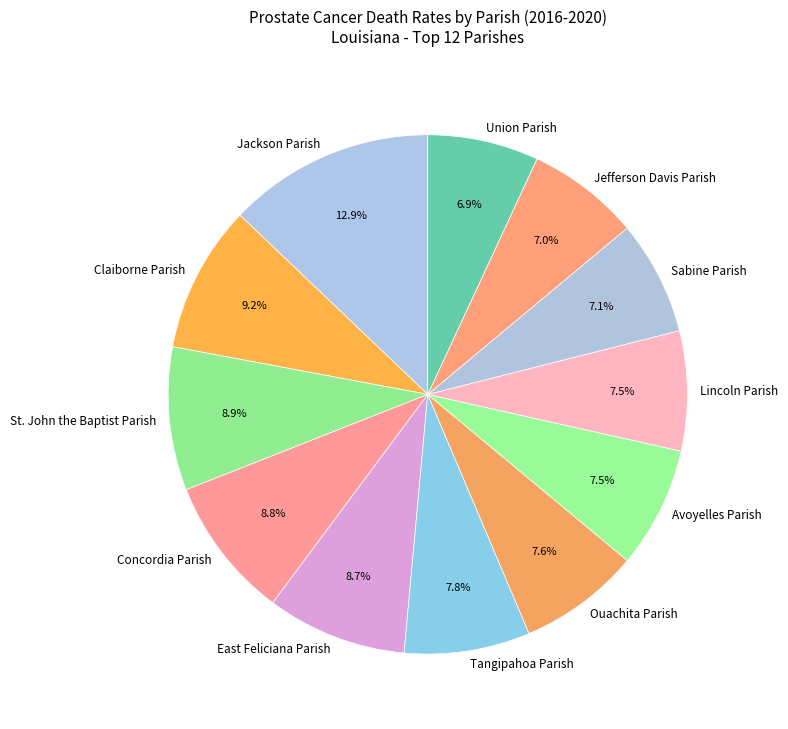

What is the largest slice in the pie chart?

Jackson Parish